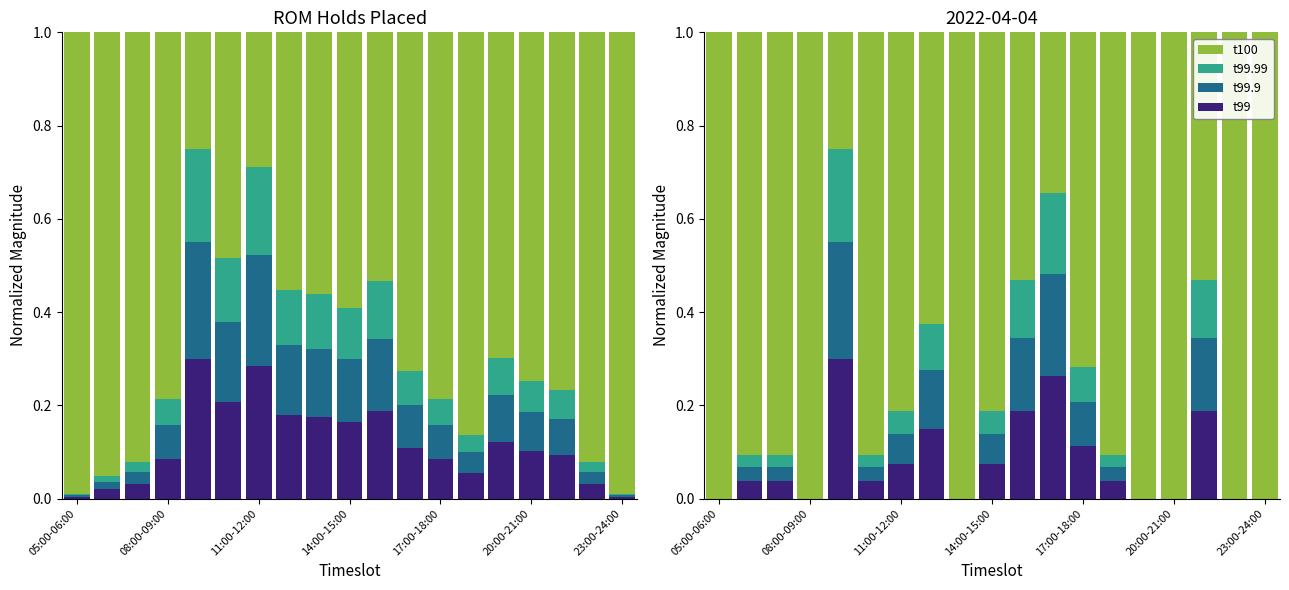

What is the average value of the t100 series?

0.8